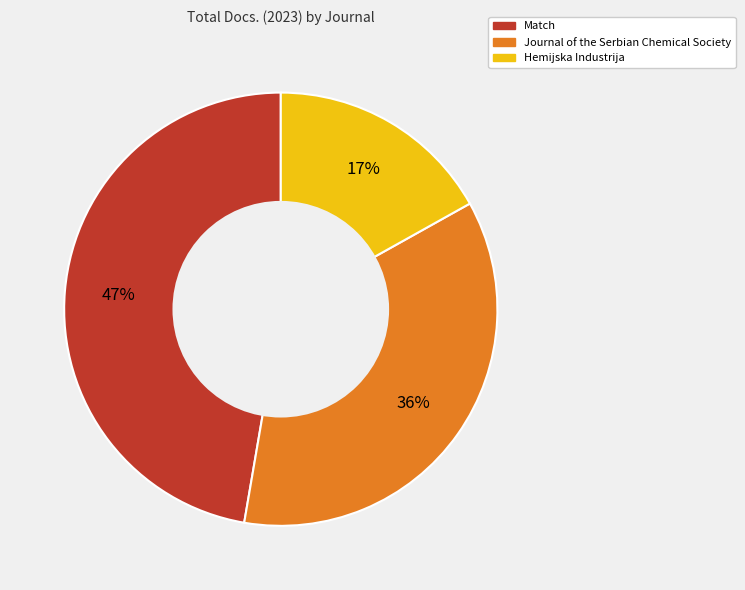

Which category has the biggest portion of the pie?

Match